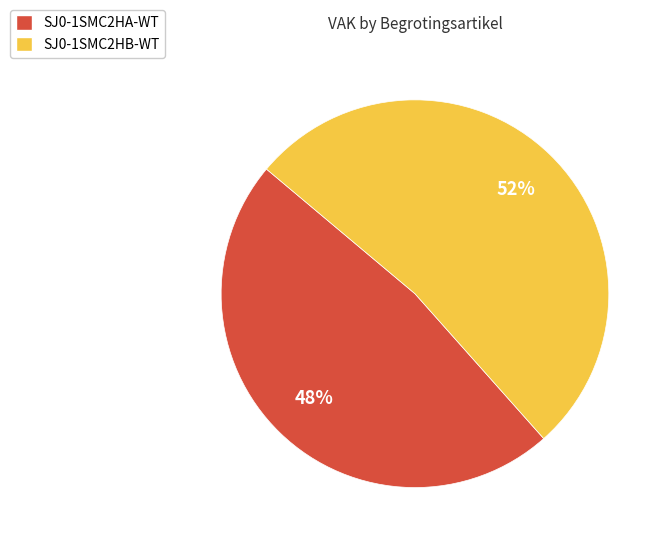

The SJ0-1SMC2HA-WT slice represents 62% of the pie. True or false?

False